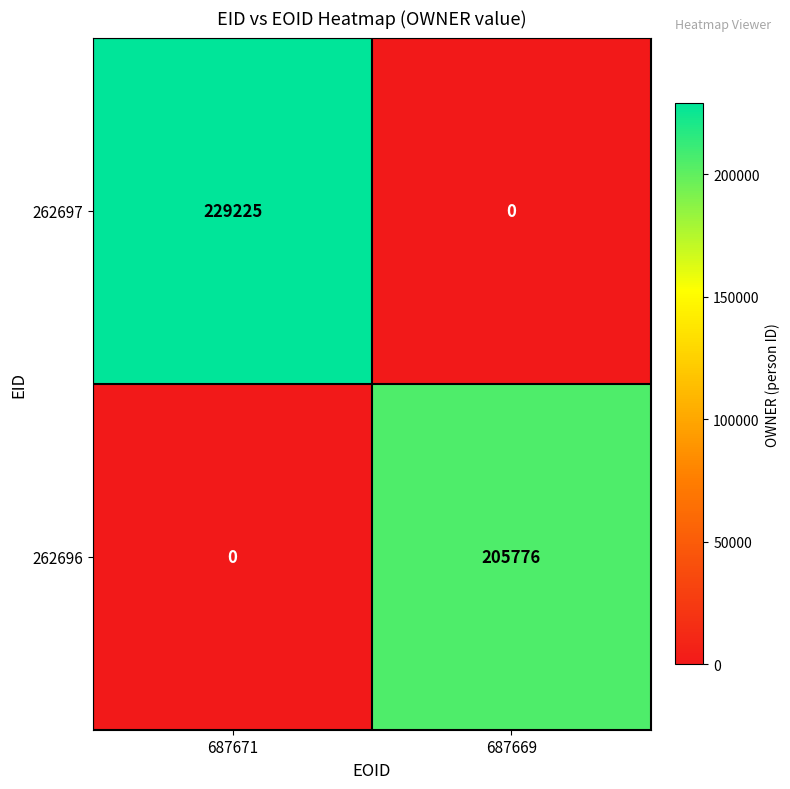

At which category is the sum across all series the highest?

687671